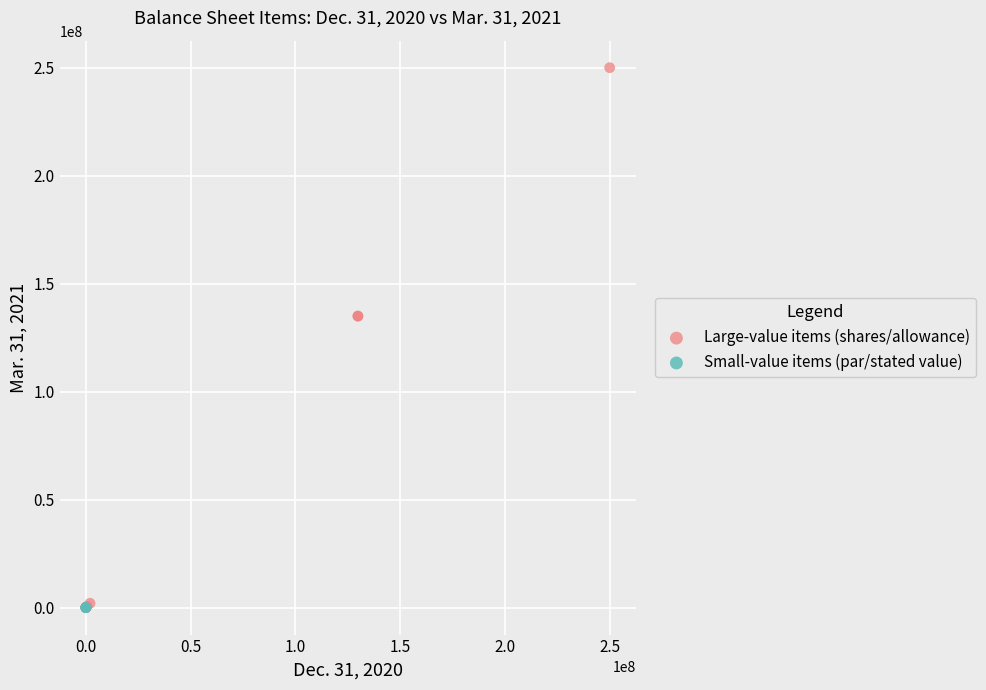

Which series has the largest Y range (max minus min)?

Large-value items (shares/allowance)